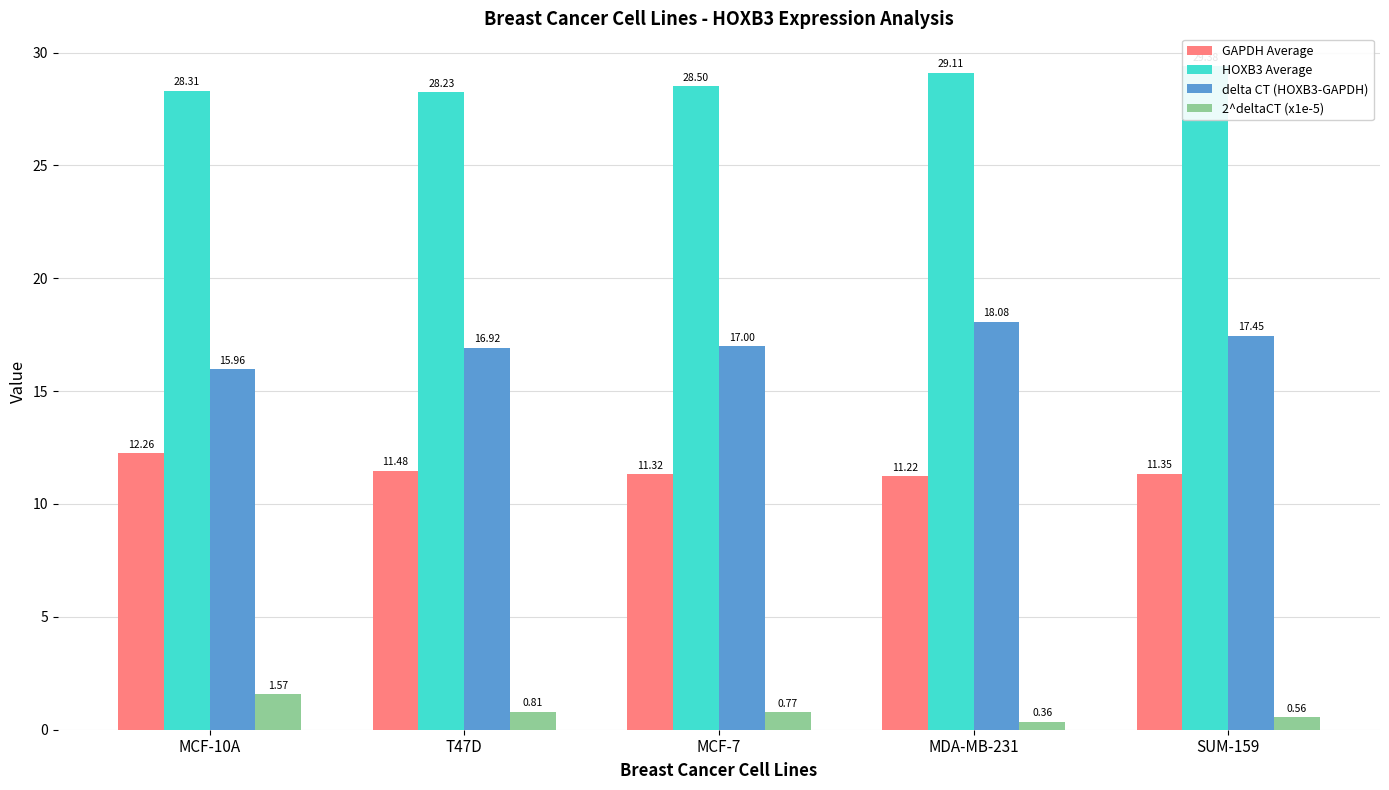

The GAPDH Average series shows 11.2 at MDA-MB-231. True or false?

True